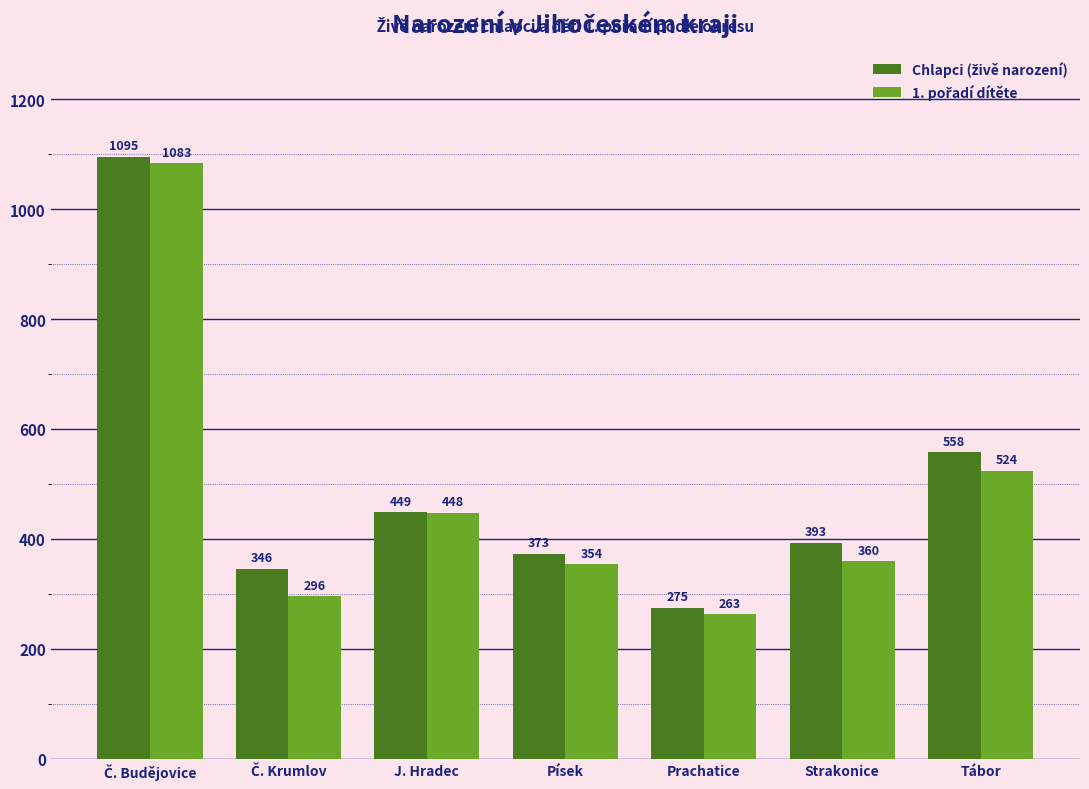

At how many categories does at least one series exceed 411?

3